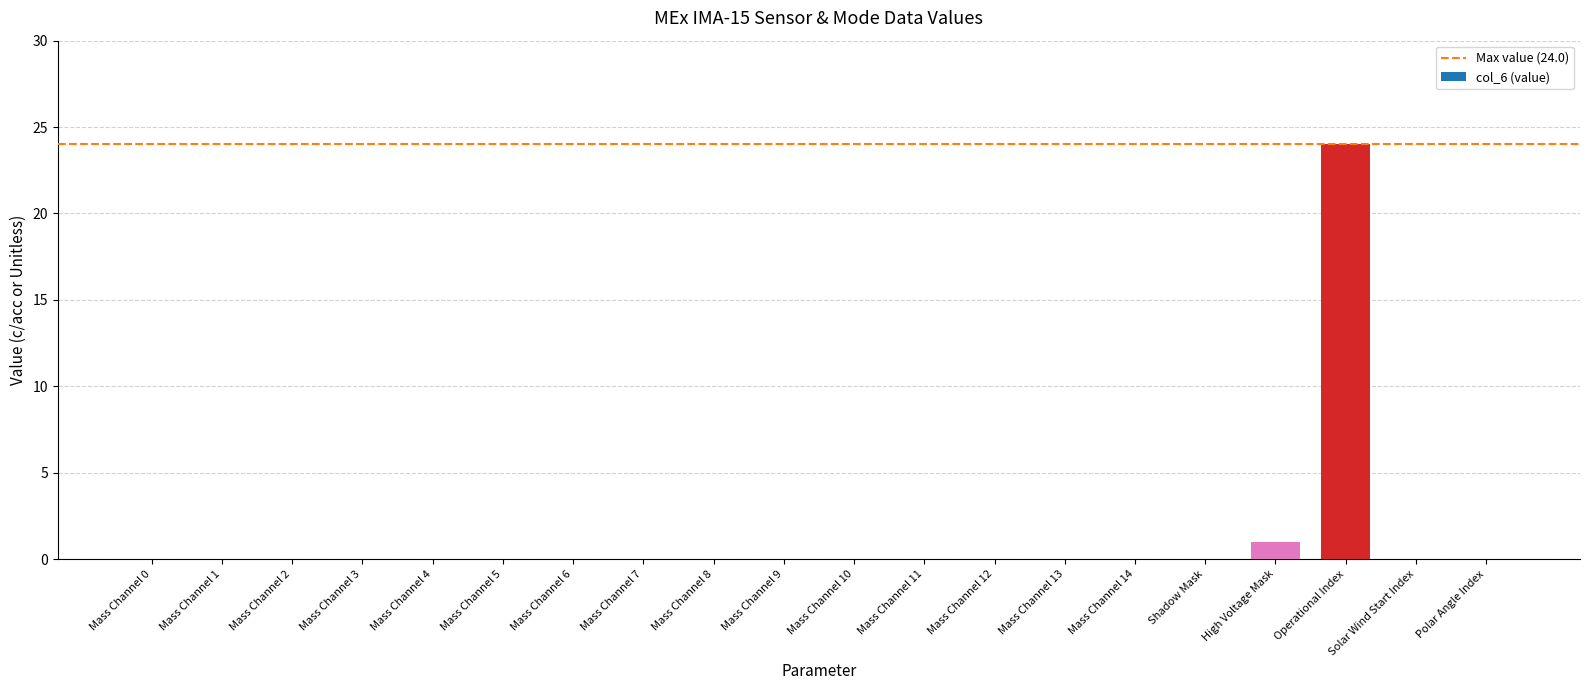

Reading left to right, list all the values displayed in this chart.

0	0	0	0	0	0	0	0	0	0	0	0	0	0	0	0	1	24	0	0